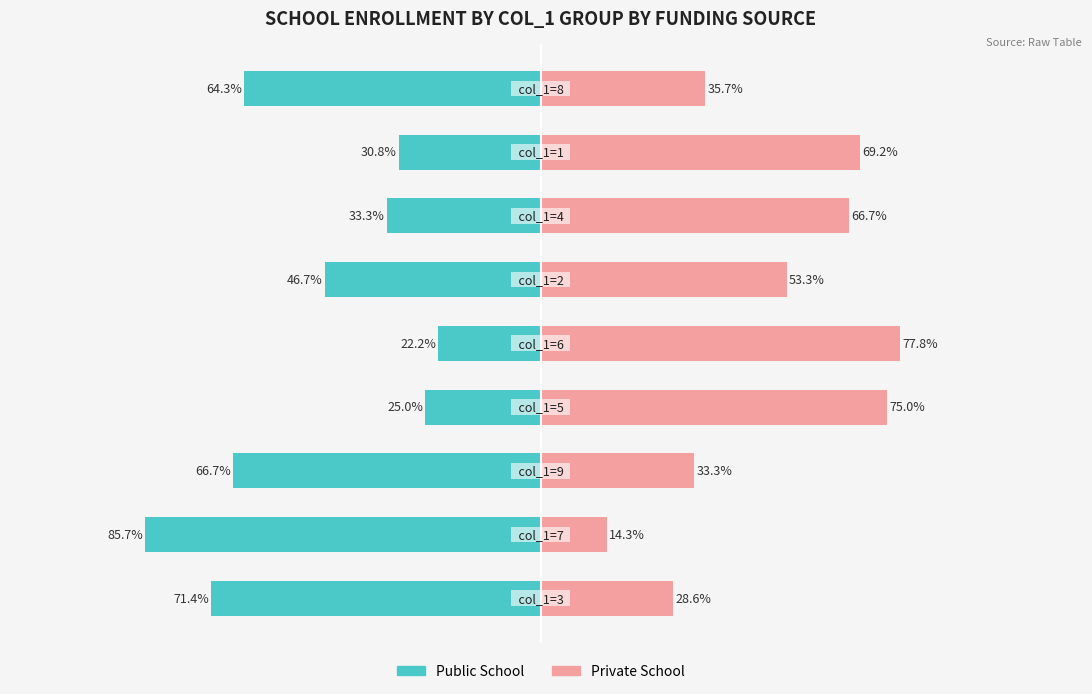

Count the number of categories in the chart.

9